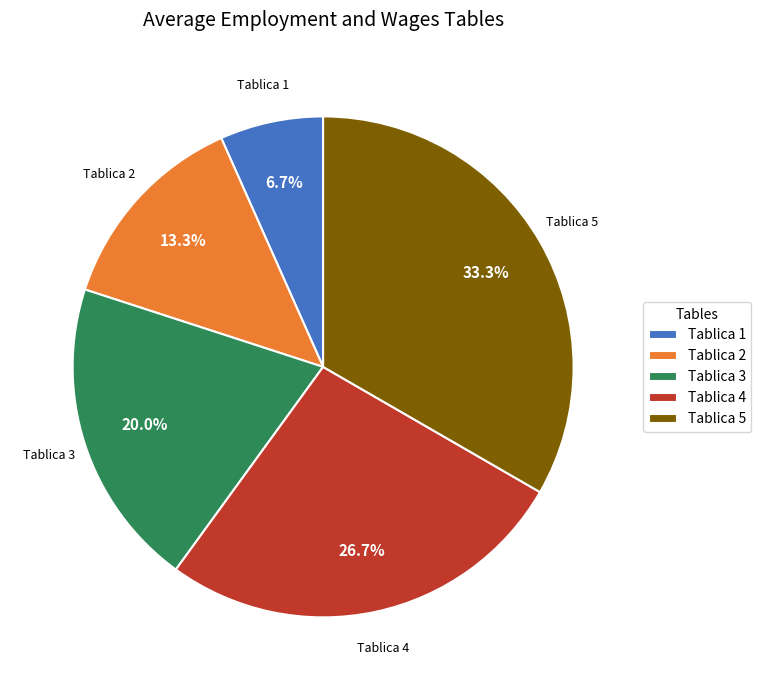

To the nearest percent, what percentage of the pie is Tablica 3?

20%